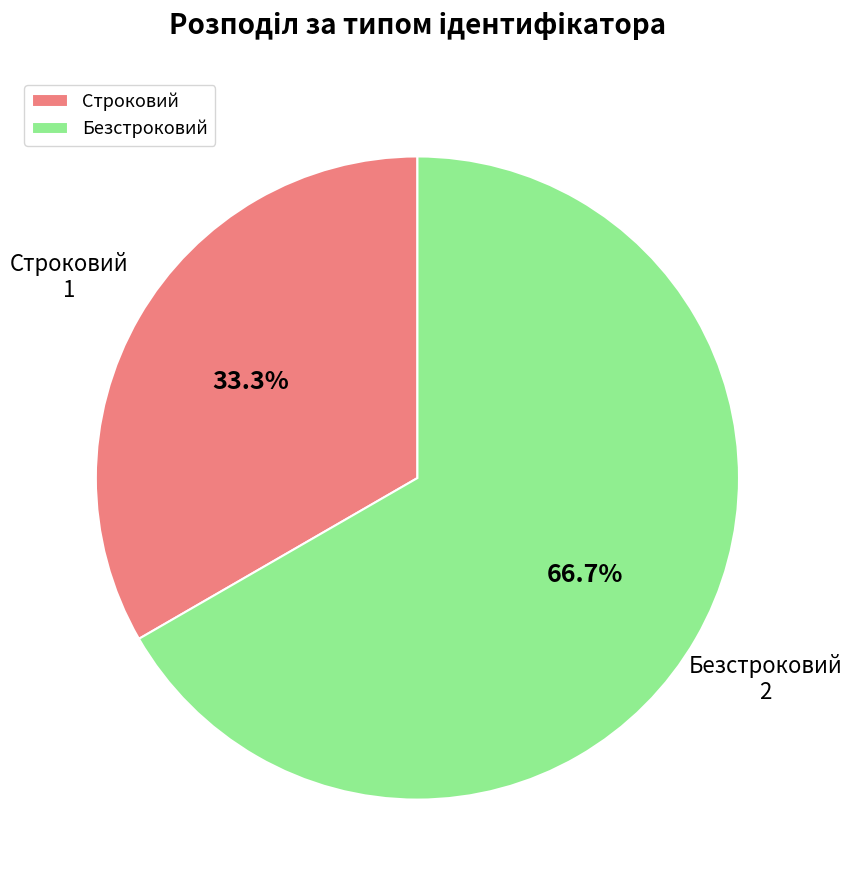

Rank the categories by value from lowest to highest.

Строковий, Безстроковий